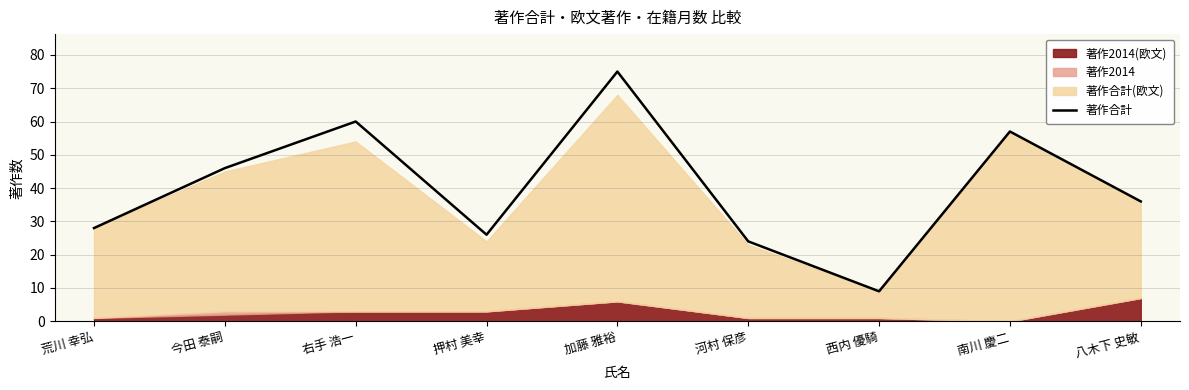

Which has a higher value, 加藤 雅裕 or 八木下 史敏?

加藤 雅裕